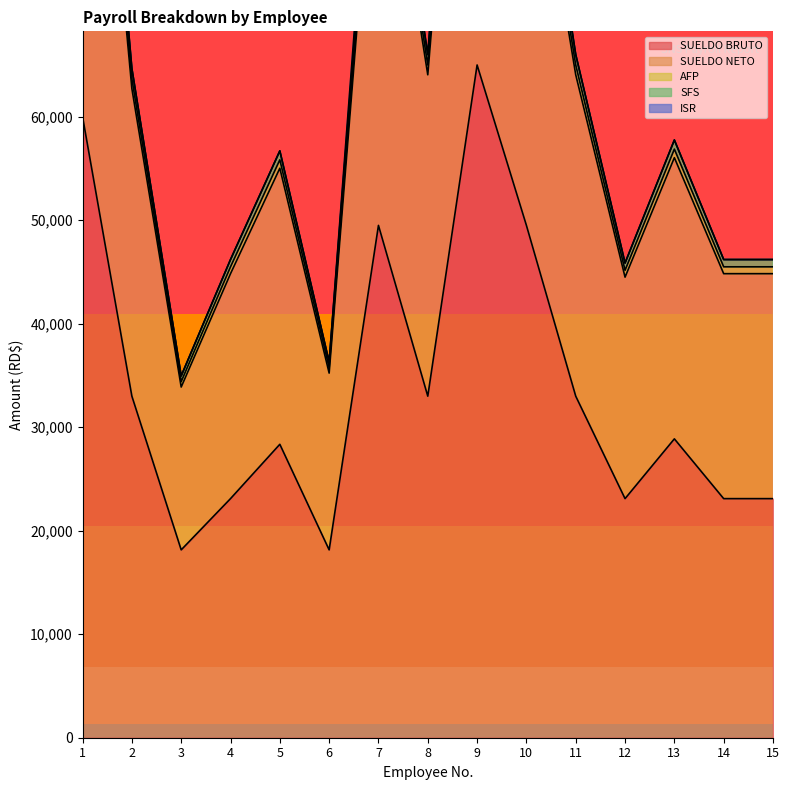

The value of SUELDO BRUTO at 14 is 13317. True or false?

False